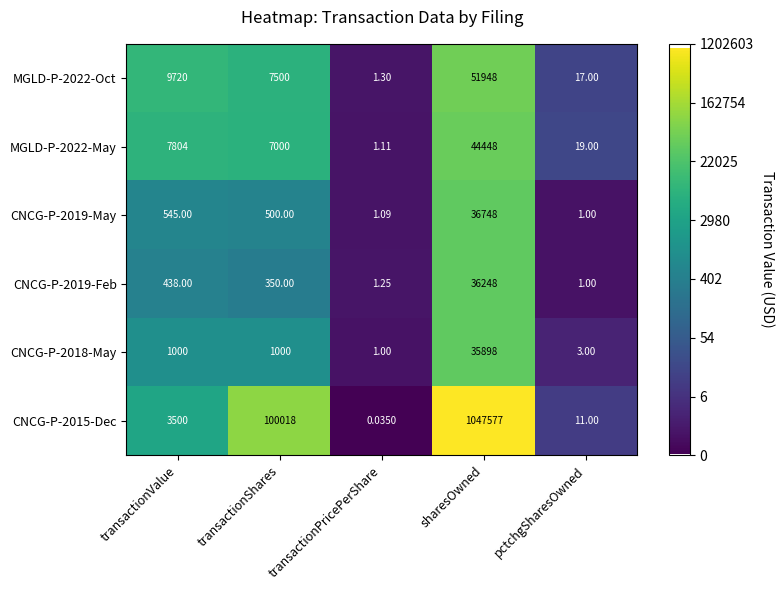

Which category has the lowest value in the CNCG-P-2019-May series?

pctchgSharesOwned